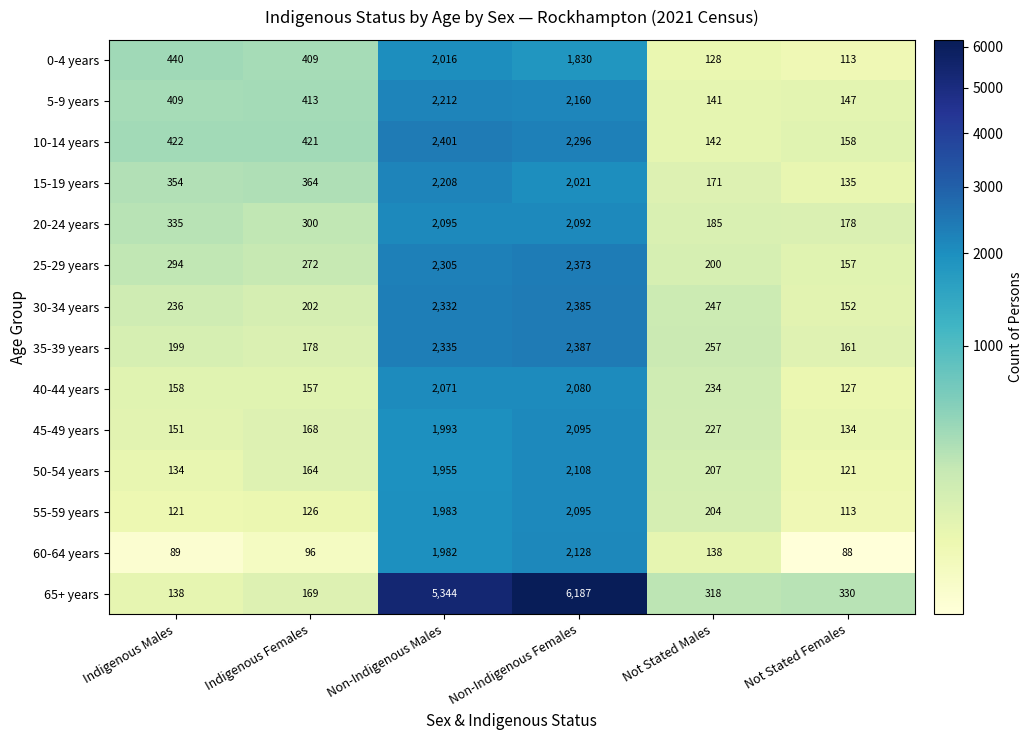

The value of 45-49 years at Not Stated Females is 134. True or false?

True